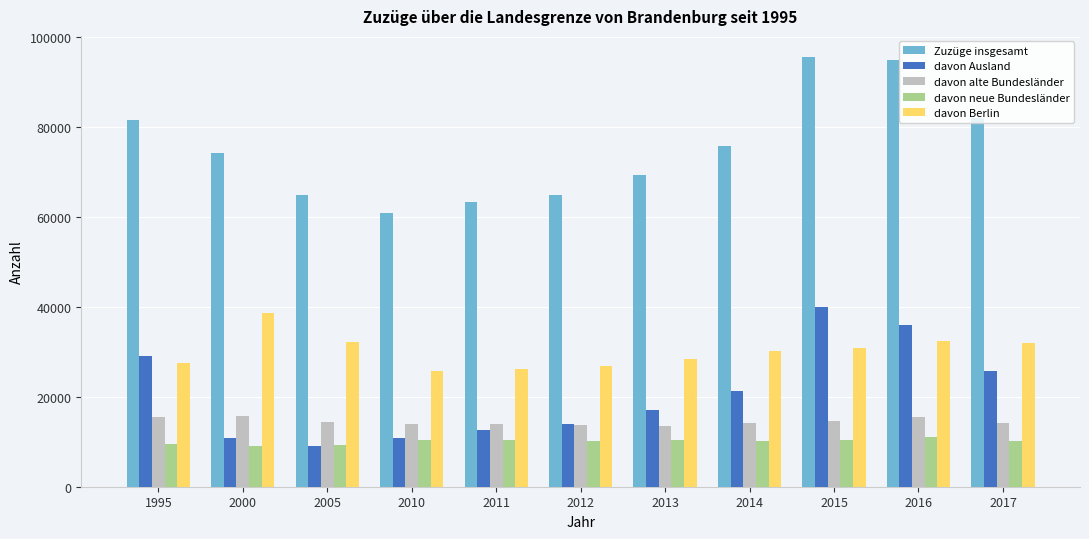

Which category has the lowest value in the Zuzüge insgesamt series?

2010